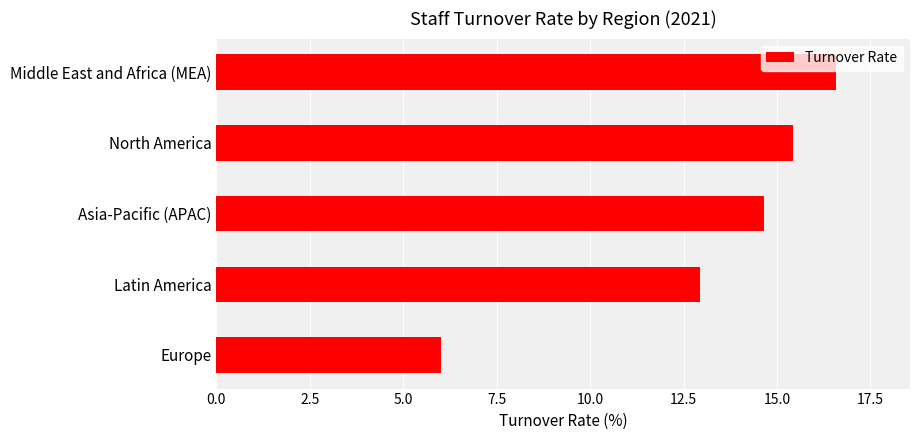

What is the change in value from Europe to Asia-Pacific (APAC)?

+8.7